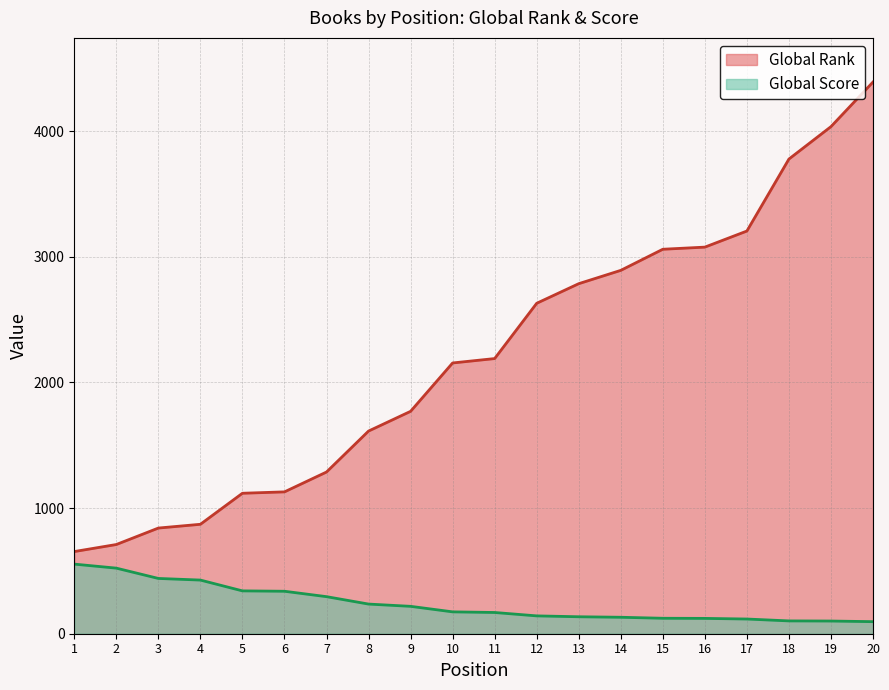

List the series in order of their peak value, lowest first.

Global Score, Global Rank